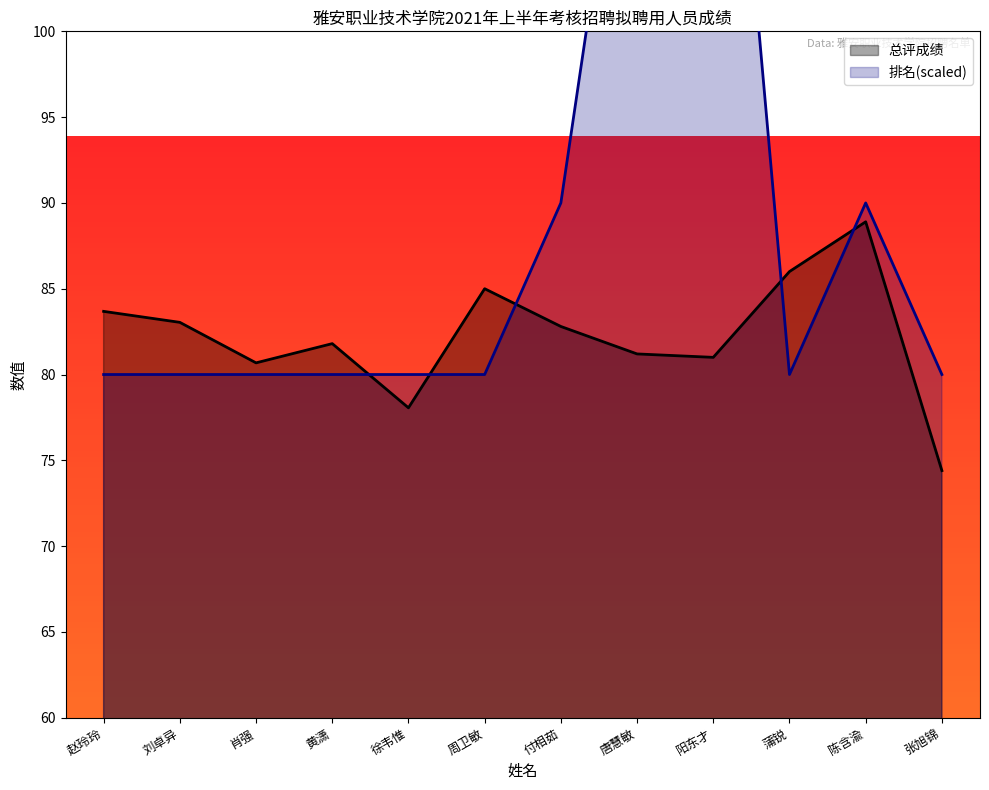

Between 蒲锐 and 陈含渝, which series saw the biggest shift?

排名